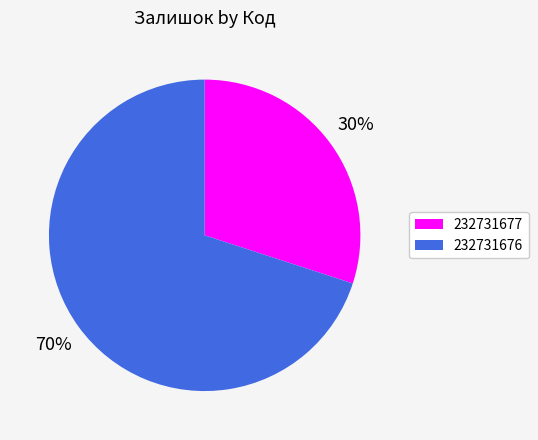

Rank the categories by value from lowest to highest.

232731677, 232731676